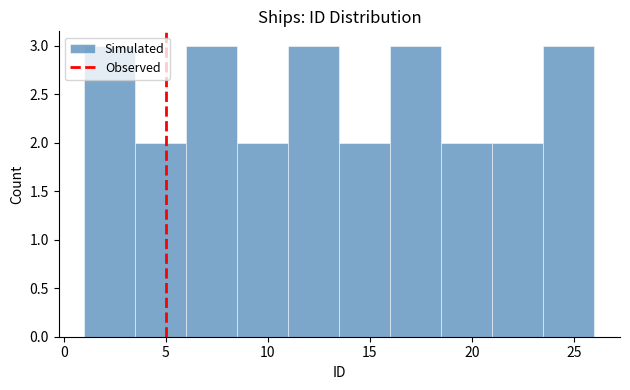

Reading left to right, transcribe this chart: for each bar, give the range it covers on the x-axis and its height. The values are not printed on the chart, so give them approximately, as read against the axis.

1.0 to 3.5: 3
3.5 to 6.0: 2
6.0 to 8.5: 3
8.5 to 11.0: 2
11.0 to 13.5: 3
13.5 to 16.0: 2
16.0 to 18.5: 3
18.5 to 21.0: 2
21.0 to 23.5: 2
23.5 to 26.0: 3